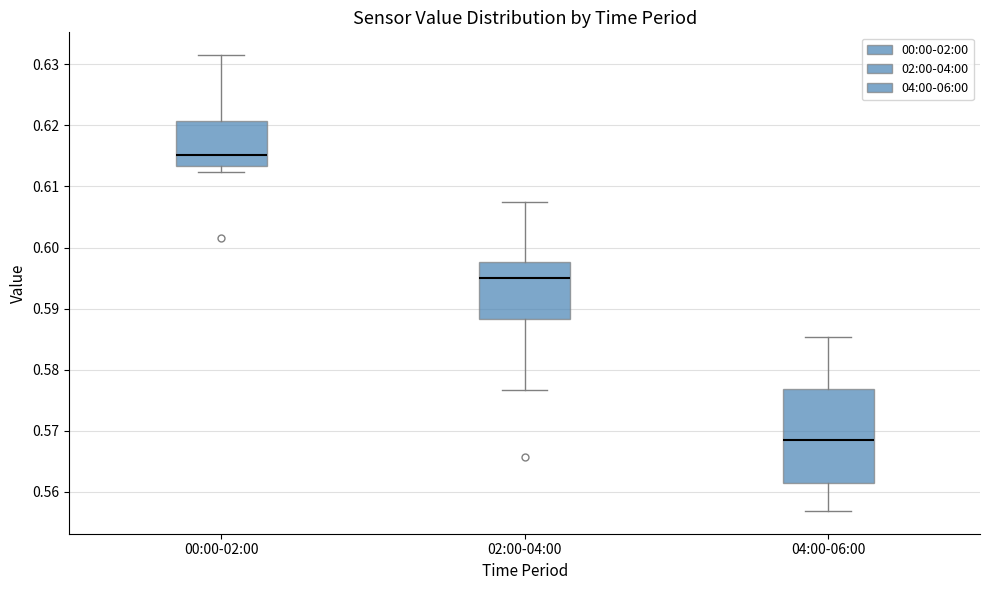

Reading left to right, transcribe this box plot: for each box, give where its median line is, the range the box spans, and where its two whiskers end, as read against the y-axis. The values are not printed on the chart, so give them approximately, as read against the axis.

00:00-02:00: median 0.615, box 0.613 to 0.621, whiskers 0.612 to 0.632
02:00-04:00: median 0.595, box 0.588 to 0.598, whiskers 0.577 to 0.607
04:00-06:00: median 0.569, box 0.561 to 0.577, whiskers 0.557 to 0.585